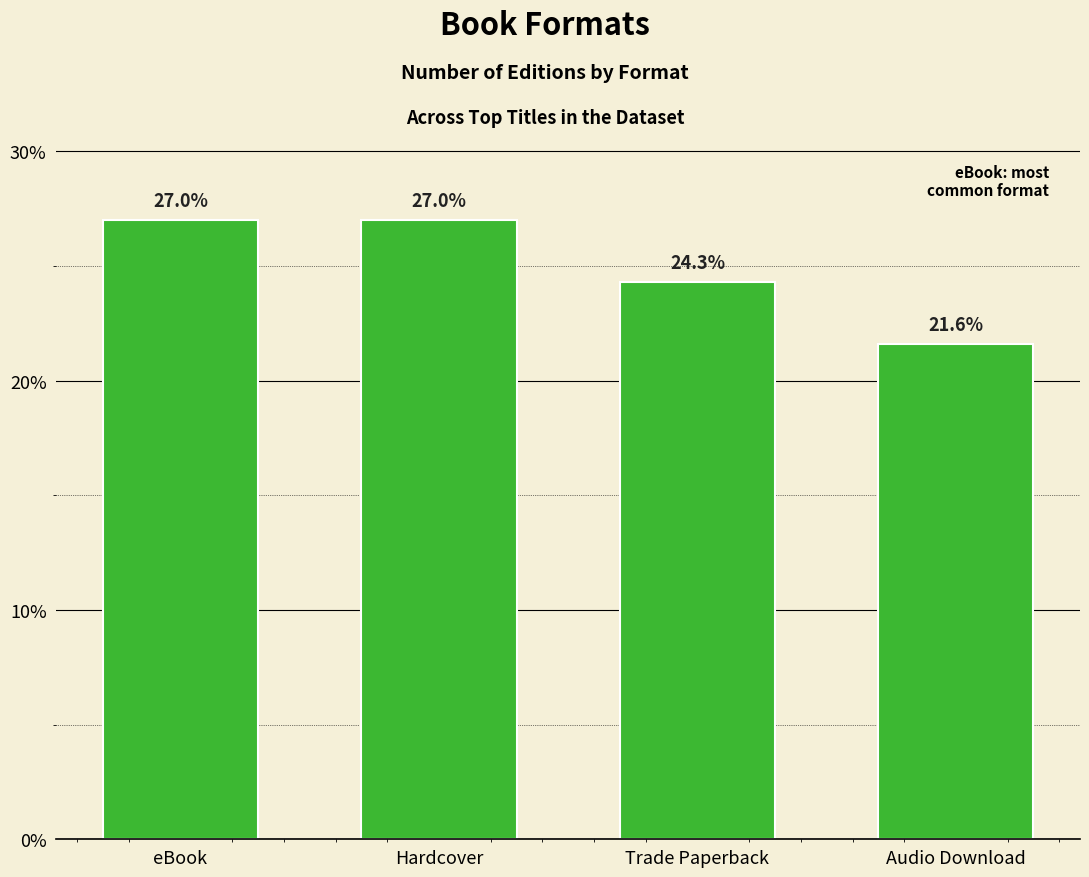

Approximately how many times larger is the value at Hardcover compared to eBook?

1.0